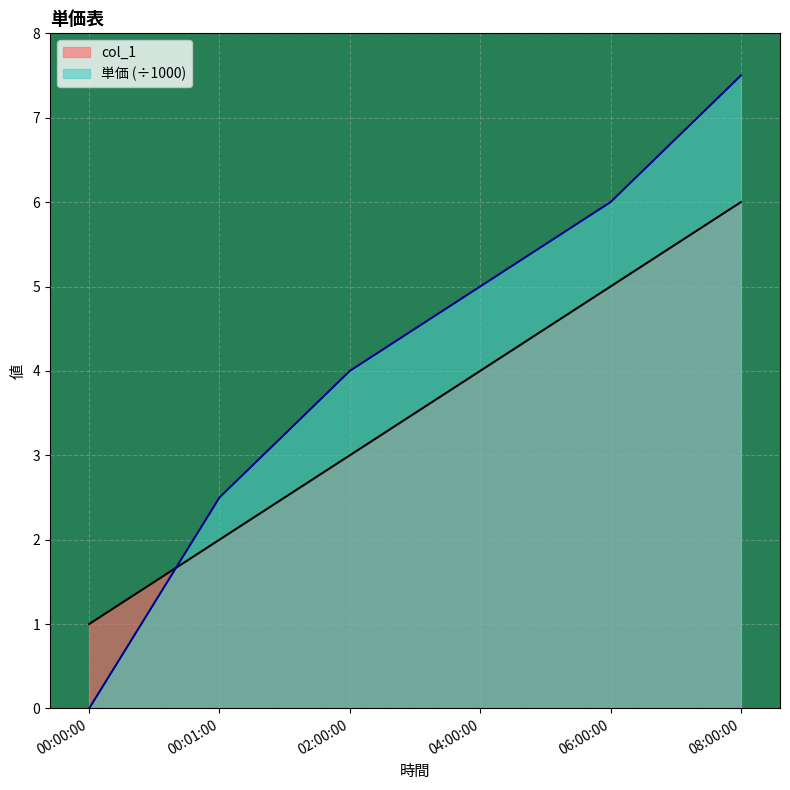

Reading right to left, list all the values displayed in this chart.

col_1: 6.0	5.0	4.0	3.0	2.0	1.0
単価: 7.5	6.0	5.0	4.0	2.5	0.0